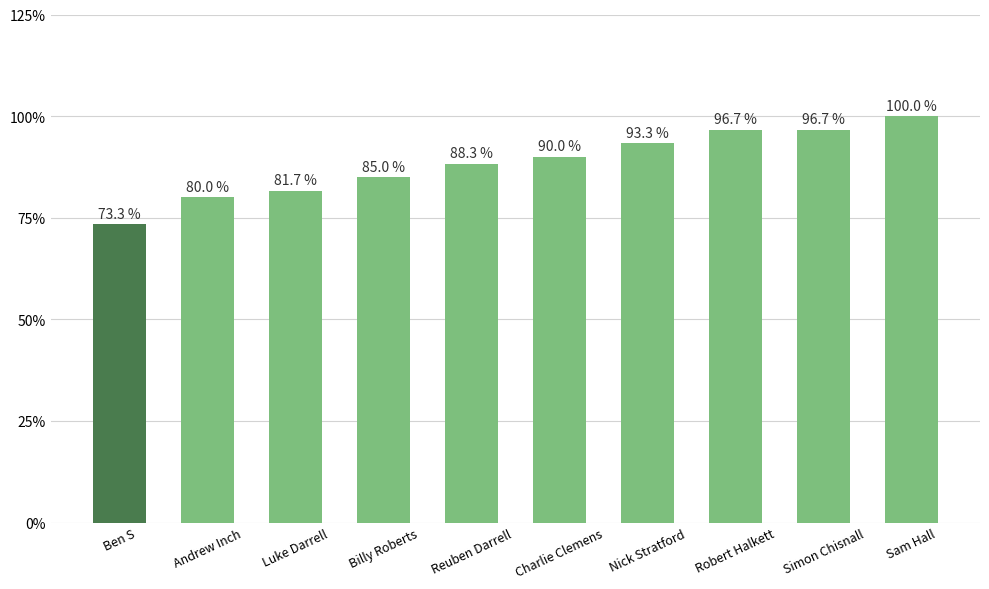

Reading right to left, what are all the values shown in this chart?

Sam Hall=100.0	Simon Chisnall=96.7	Robert Halkett=96.7	Nick Stratford=93.3	Charlie Clemens=90.0	Reuben Darrell=88.3	Billy Roberts=85.0	Luke Darrell=81.7	Andrew Inch=80.0	Ben S=73.3